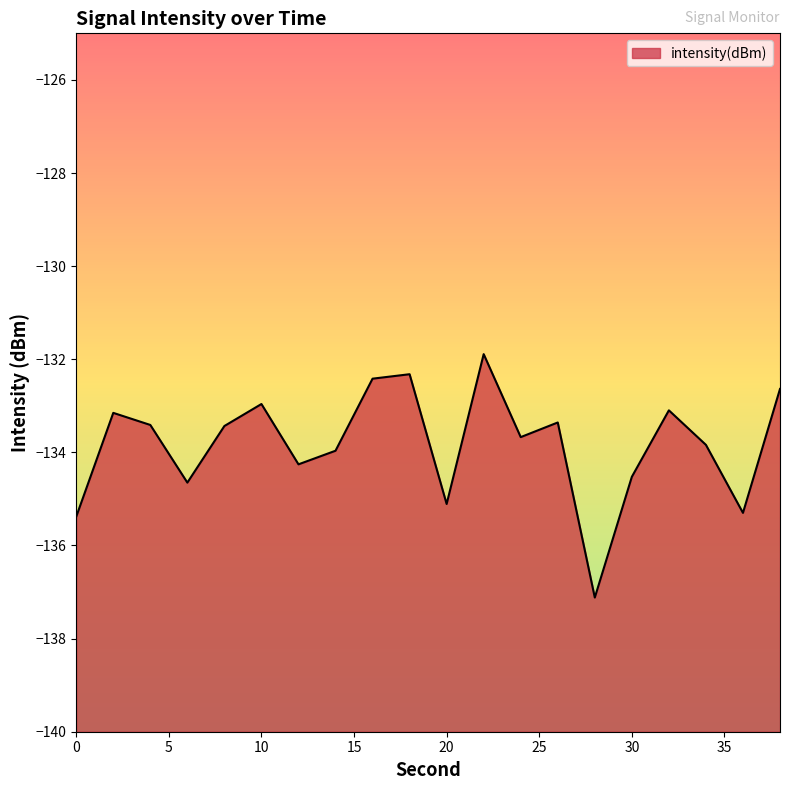

Which has a higher value, 22 or 30?

22